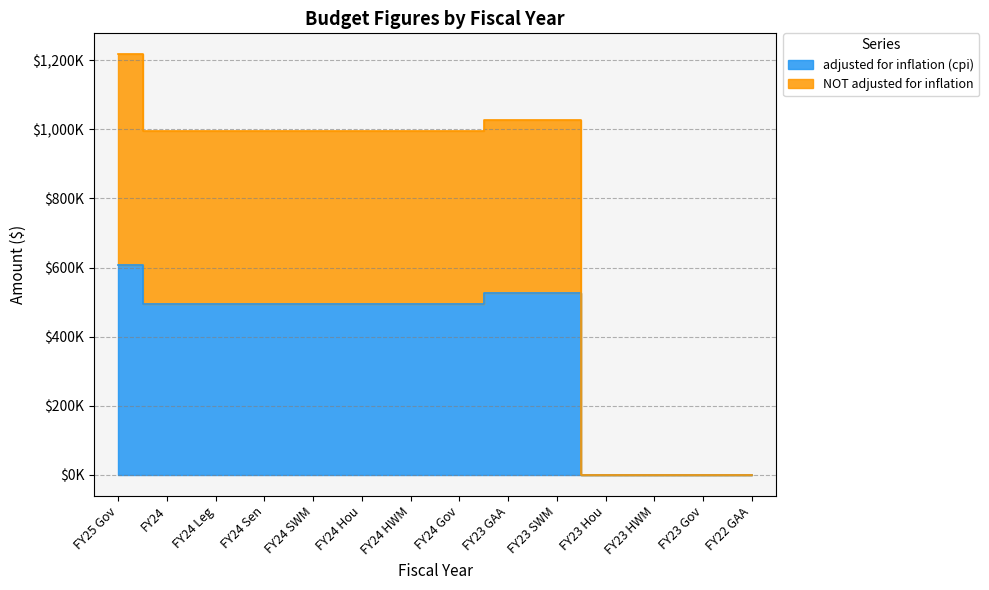

The value of NOT adjusted for inflation at FY23 SWM is 1592626. True or false?

False